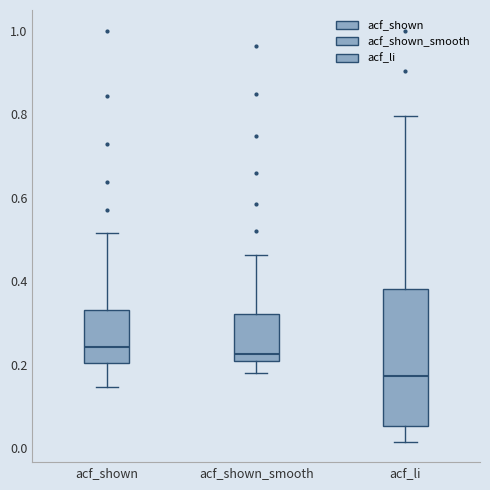

Which box is the tallest, from its lower edge to its upper edge?

acf_li